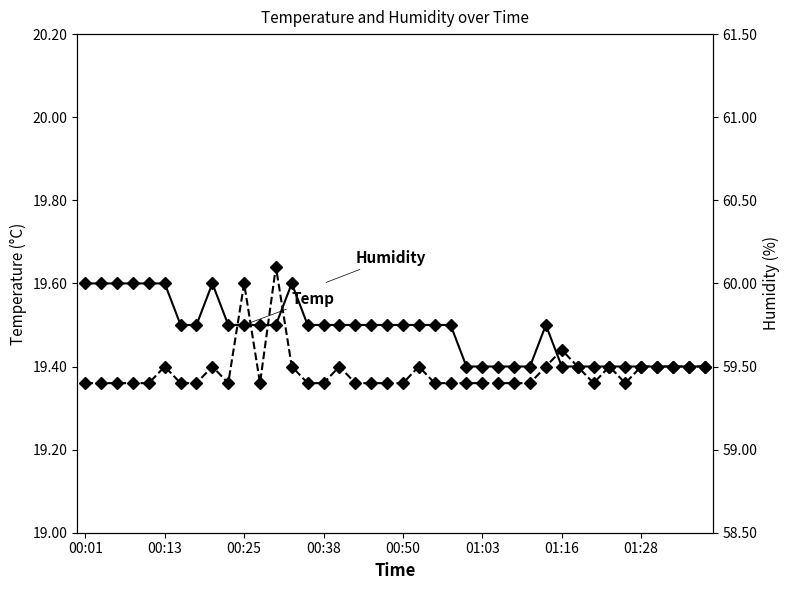

What is the sum of the Temp values at 31 and 38?

38.8